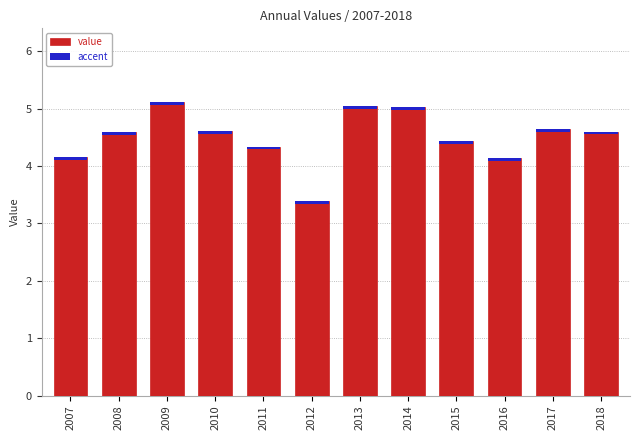

What is the change in value from 2009 to 2012?

-1.7